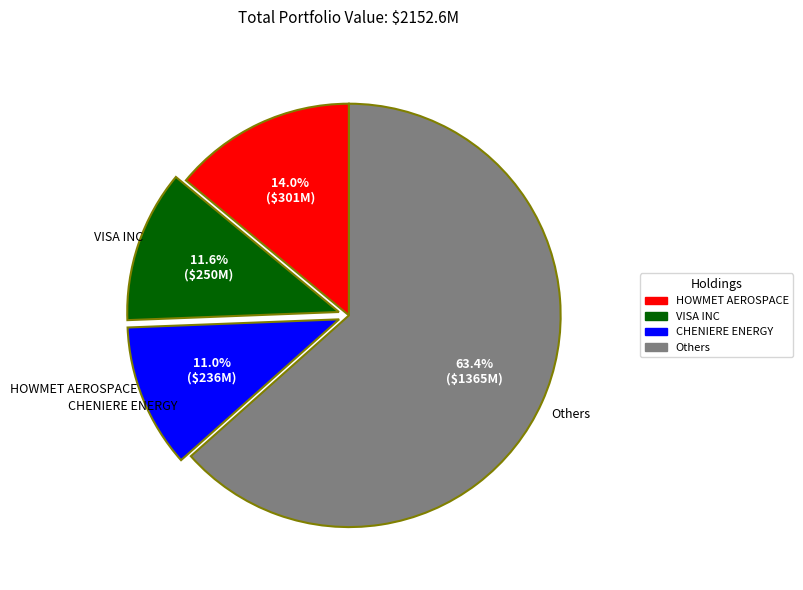

What is the majority slice?

Others